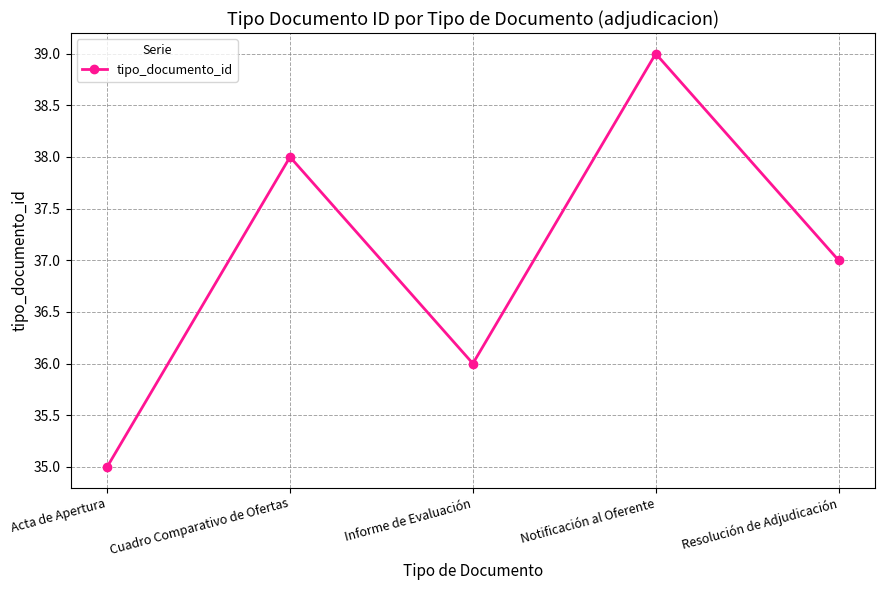

Reading right to left, extract all data points from this chart.

Resolución de Adjudicación=37	Notificación al Oferente=39	Informe de Evaluación=36	Cuadro Comparativo de Ofertas=38	Acta de Apertura=35